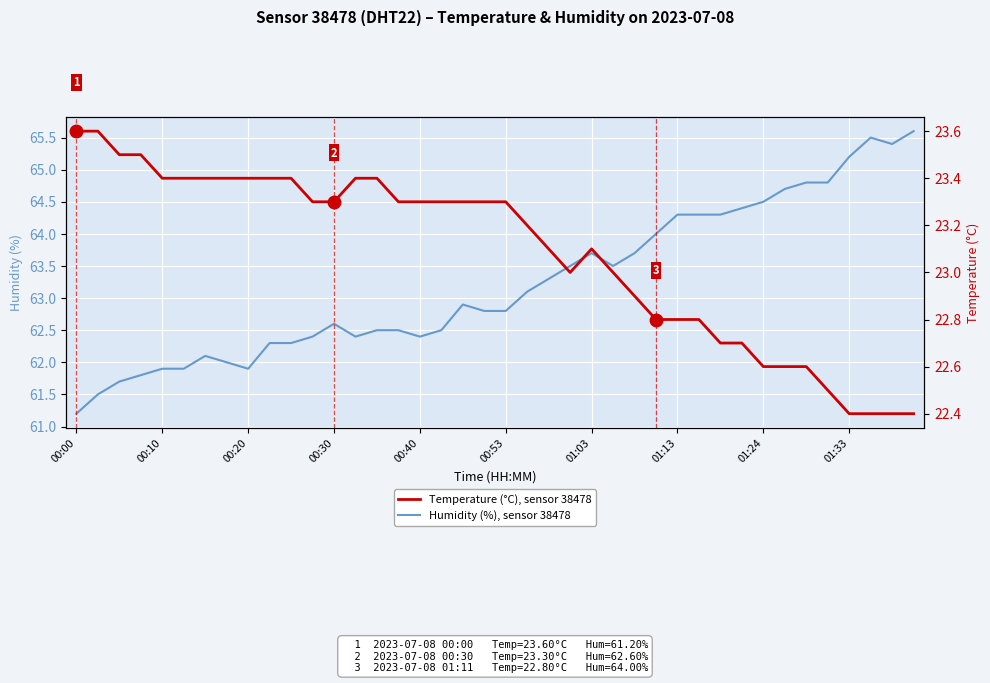

Which series has the widest spread of values?

Humidity (%), sensor 38478